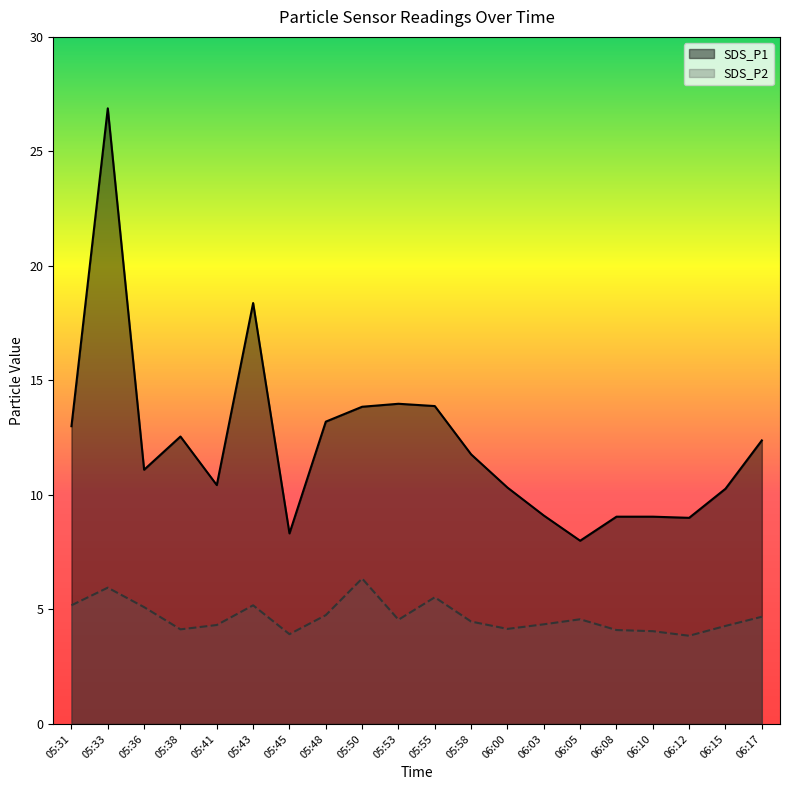

Does the chart have visible grid lines?

No